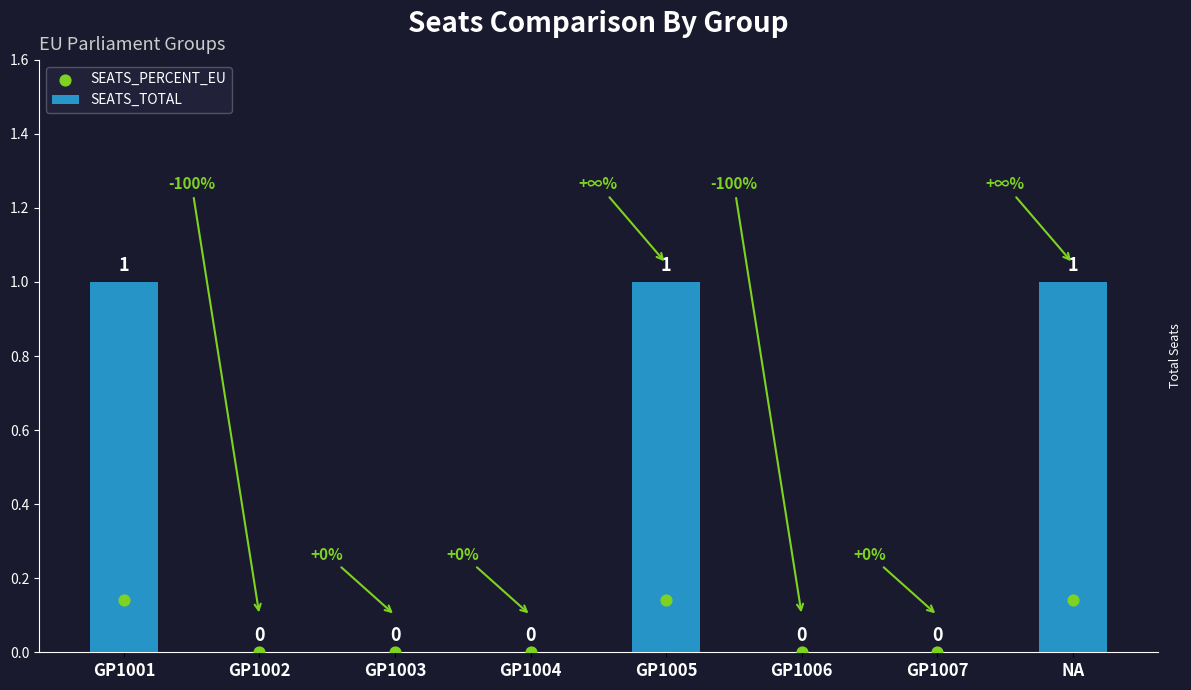

Which series contains the lowest Y value?

SEATS_TOTAL